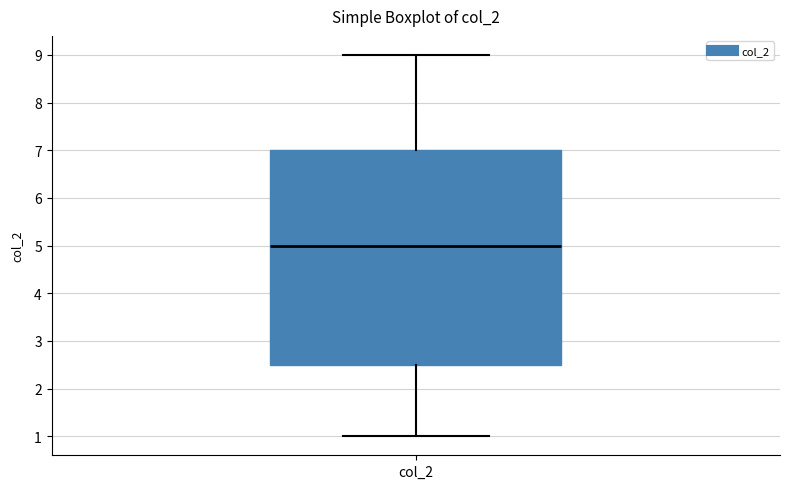

Where is the lower edge of the box for col_2 on the y-axis? The values are not printed on the chart, so give them approximately, as read against the axis.

2.5